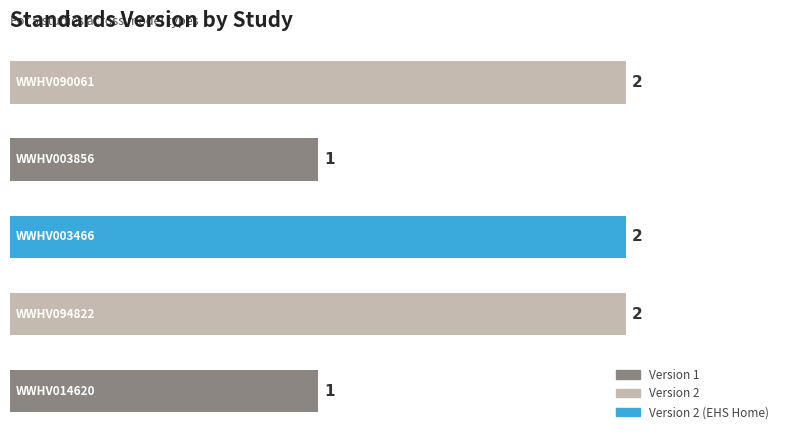

What is the sum of all values?

8